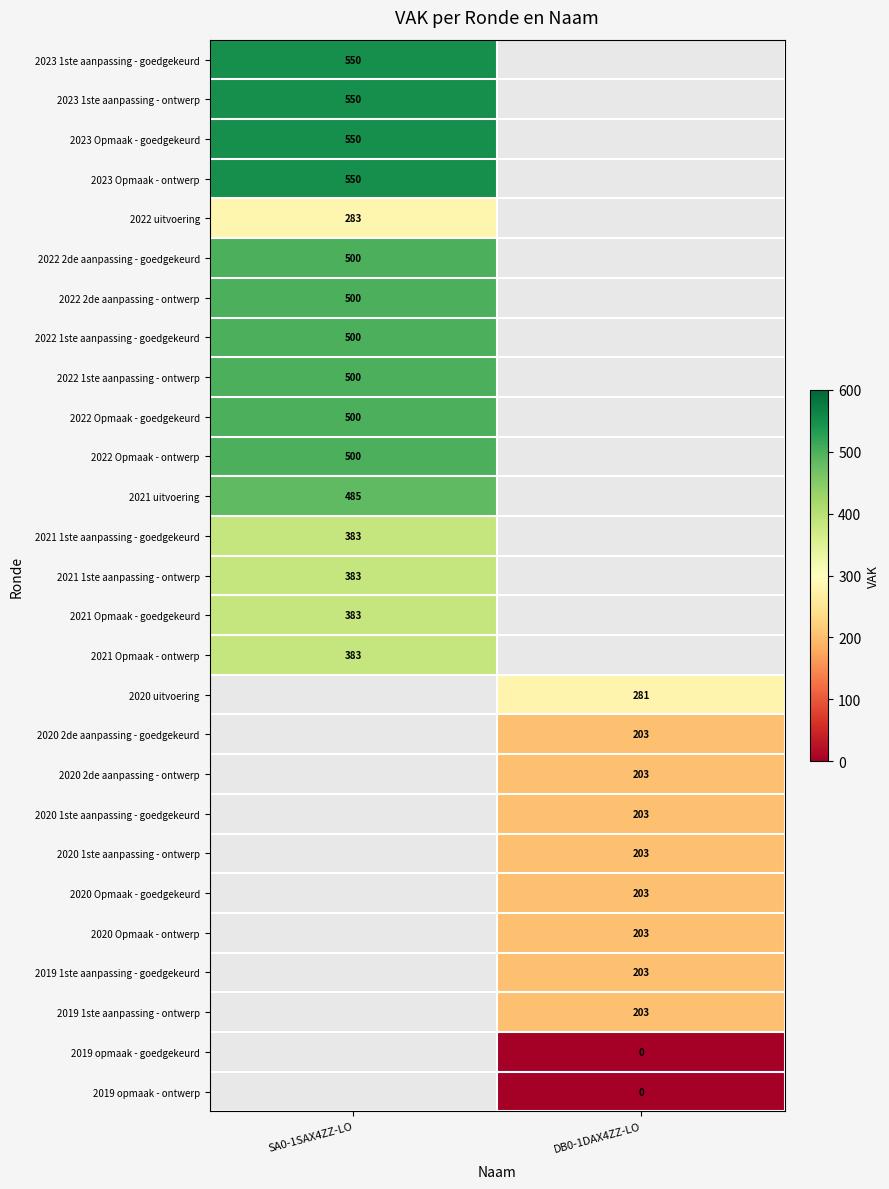

Is the value of 2022 uitvoering at SA0-1SAX4ZZ-LO greater than the value of 2021 1ste aanpassing - ontwerp at SA0-1SAX4ZZ-LO?

No